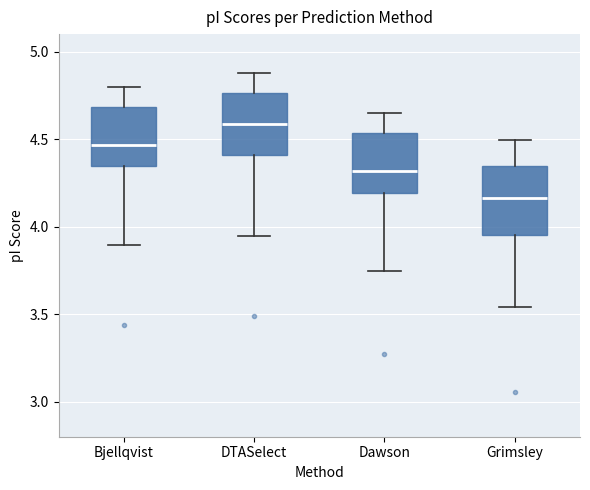

Where does the lower whisker of the box for Bjellqvist end on the y-axis? The values are not printed on the chart, so give them approximately, as read against the axis.

3.90